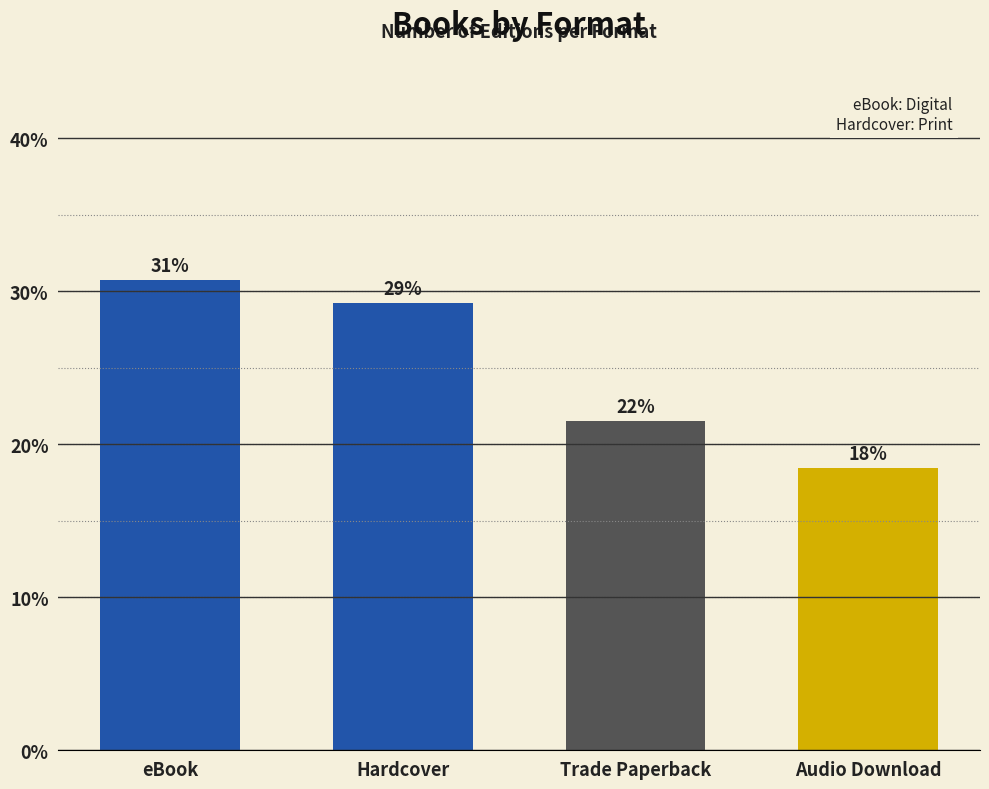

What is the greatest value displayed?

30.8